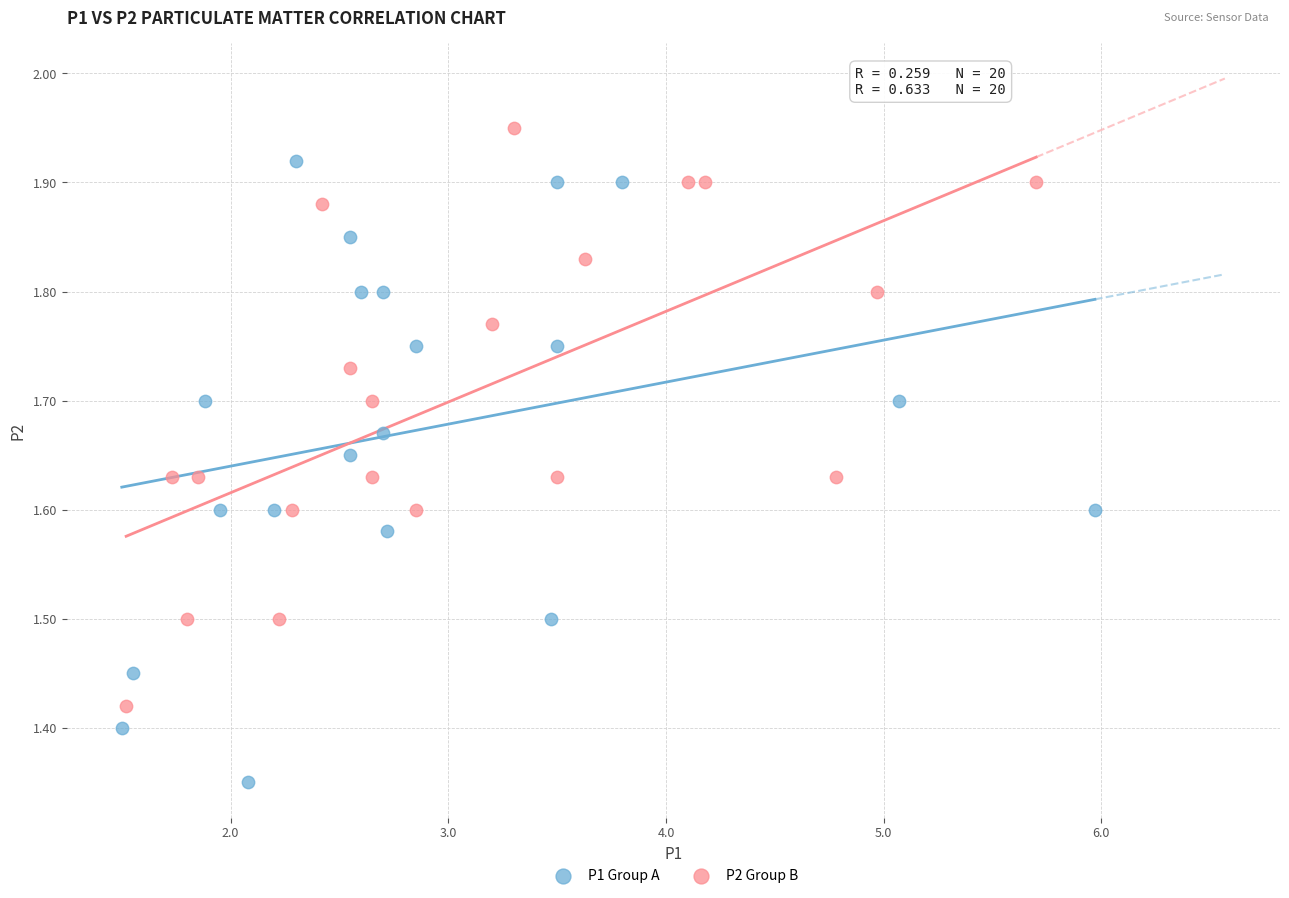

What are all the series names shown in the legend?

P1 Group A, P2 Group B